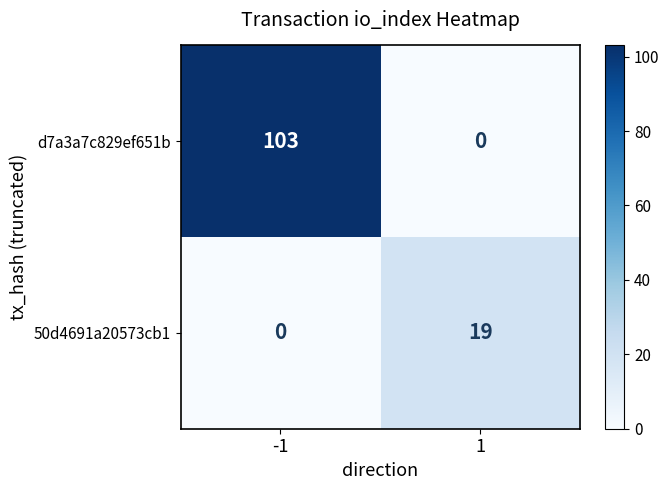

What is the difference between the 50d4691a20573cb1 values at 1 and -1?

19